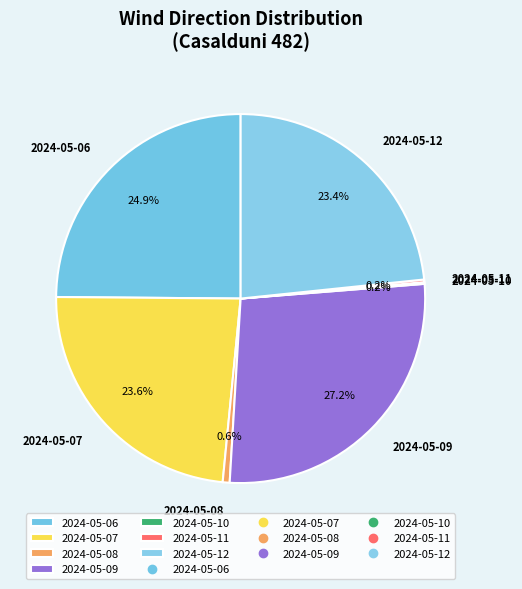

What is the total percentage of 2024-05-06 and 2024-05-08?

25.5%